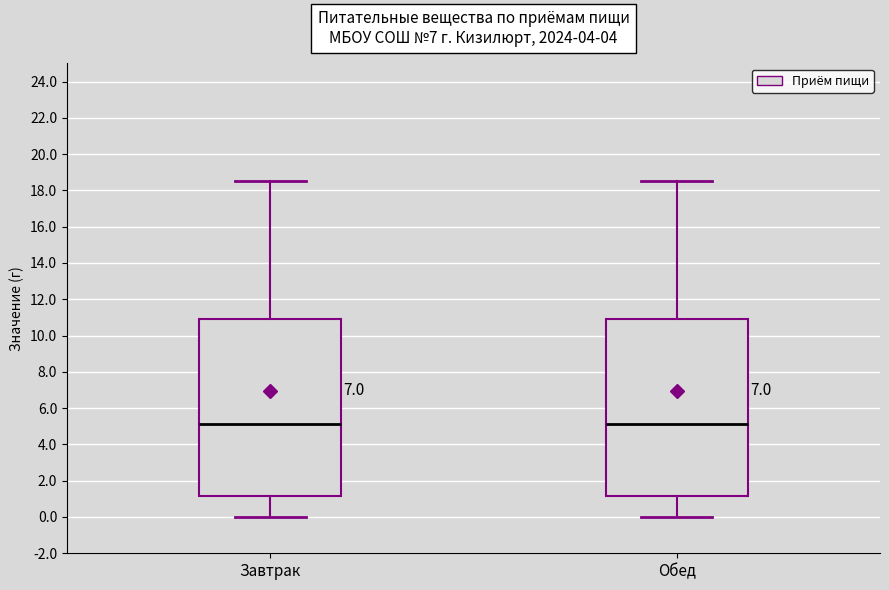

Reading left to right, read every box against the y-axis: the position of its median line, the range the box covers, and the ends of its whiskers. The values are not printed on the chart, so give them approximately, as read against the axis.

Завтрак: median 5.2, box 1.2 to 11.0, whiskers 0.0 to 18.6
Обед: median 5.2, box 1.2 to 11.0, whiskers 0.0 to 18.6